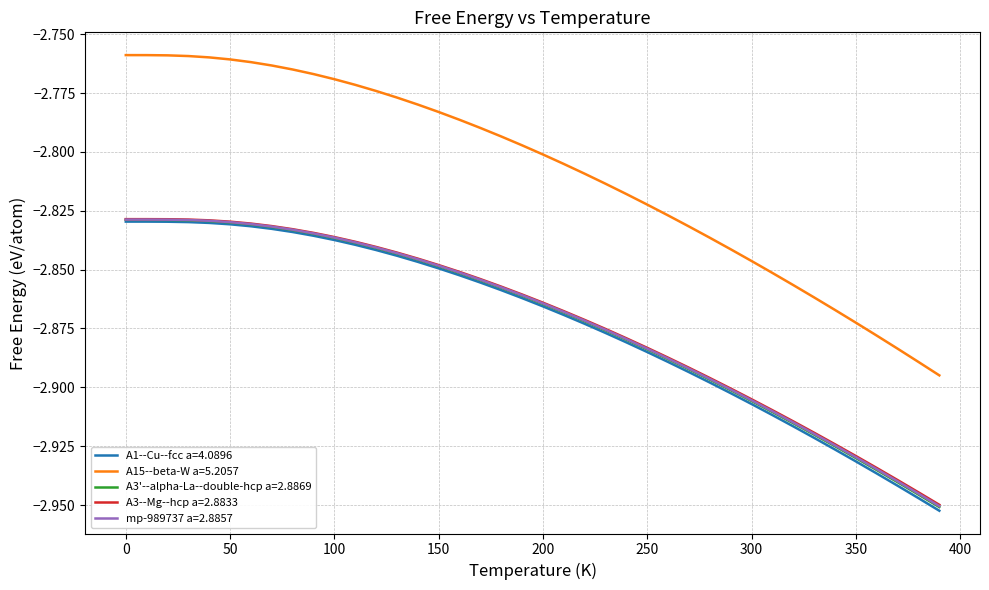

True or false: A1--Cu--fcc a=4.0896 and A15--beta-W a=5.2057 intersect in this chart.

False